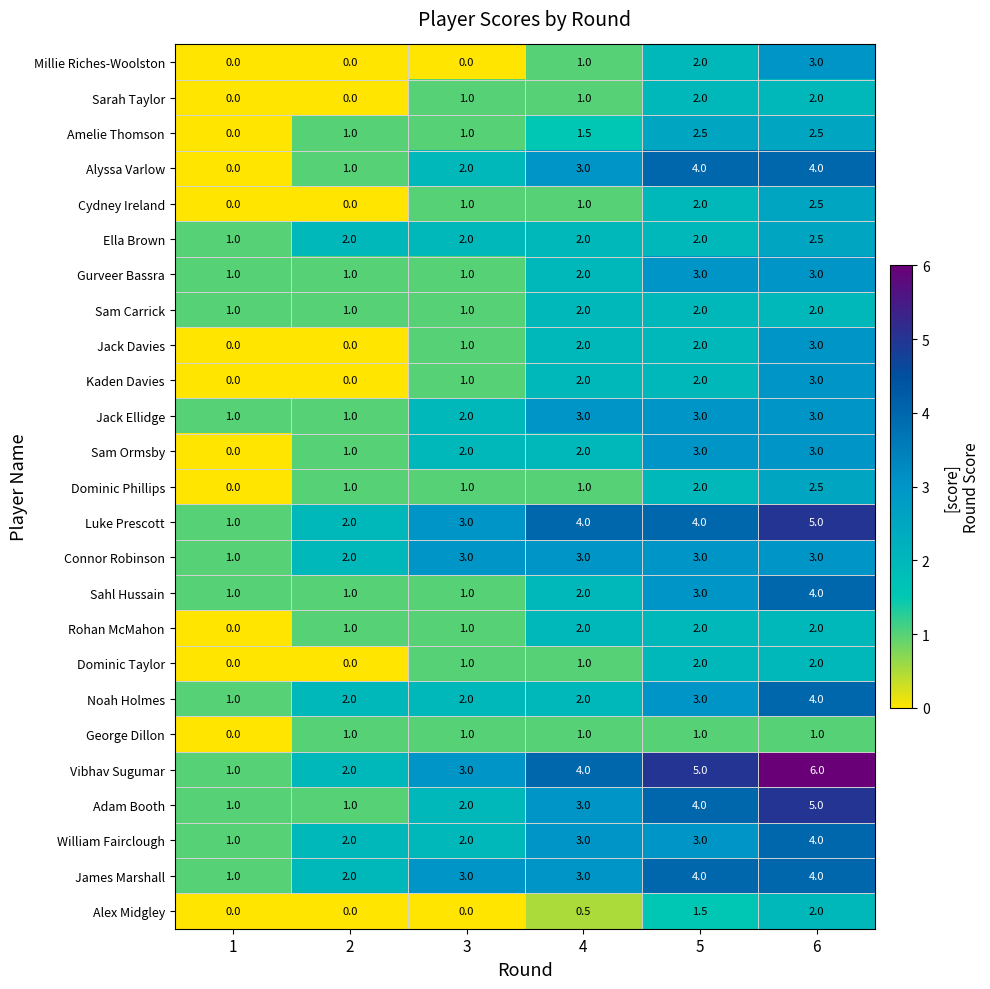

Which series has the widest spread of values?

Vibhav Sugumar